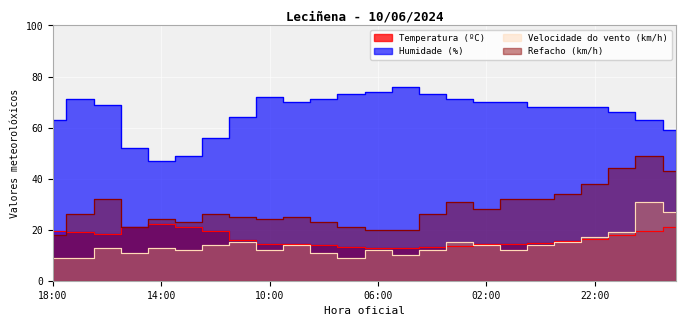

Rank the series by their maximum value, from lowest to highest.

Temperatura (ºC), Velocidade do vento (km/h), Refacho (km/h), Humidade (%)